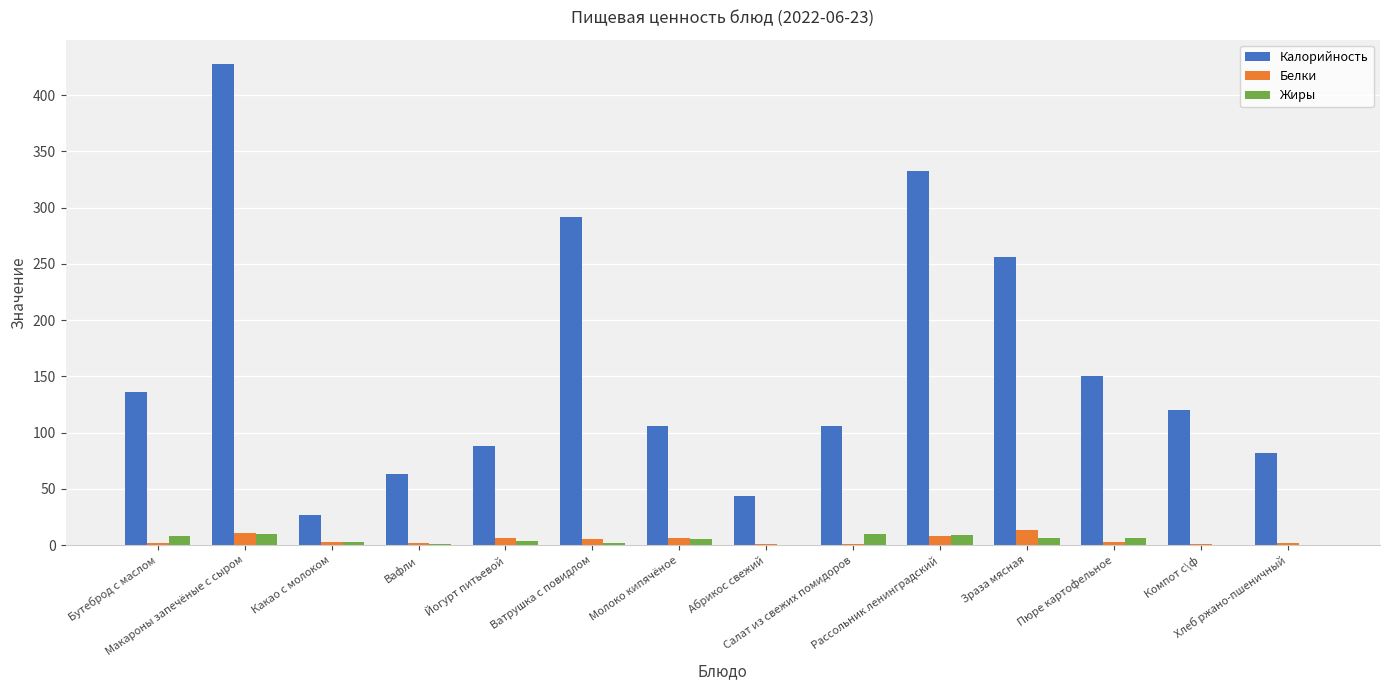

Which series has the largest total across all categories?

Калорийность